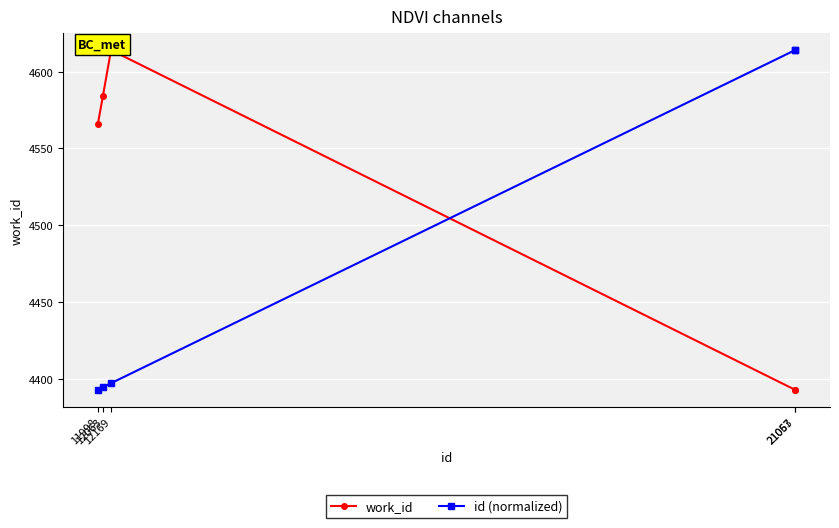

Is this an area chart (filled region under the line)?

No